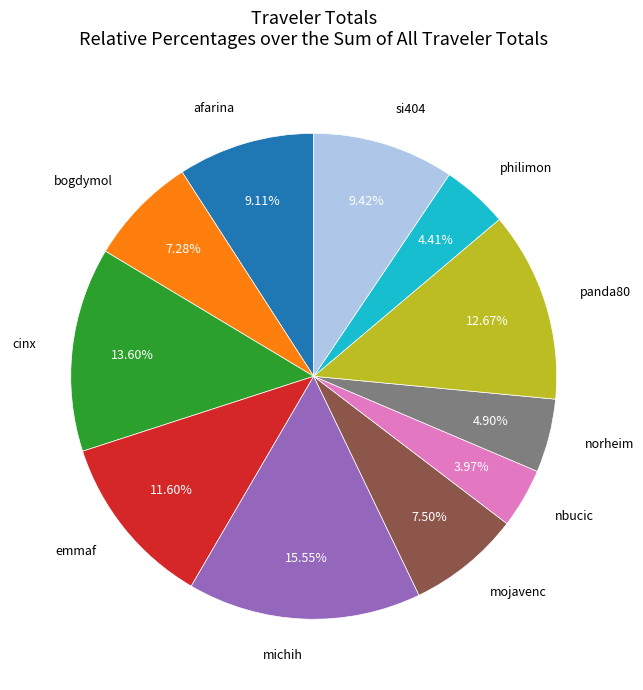

Does any single category account for the majority?

No